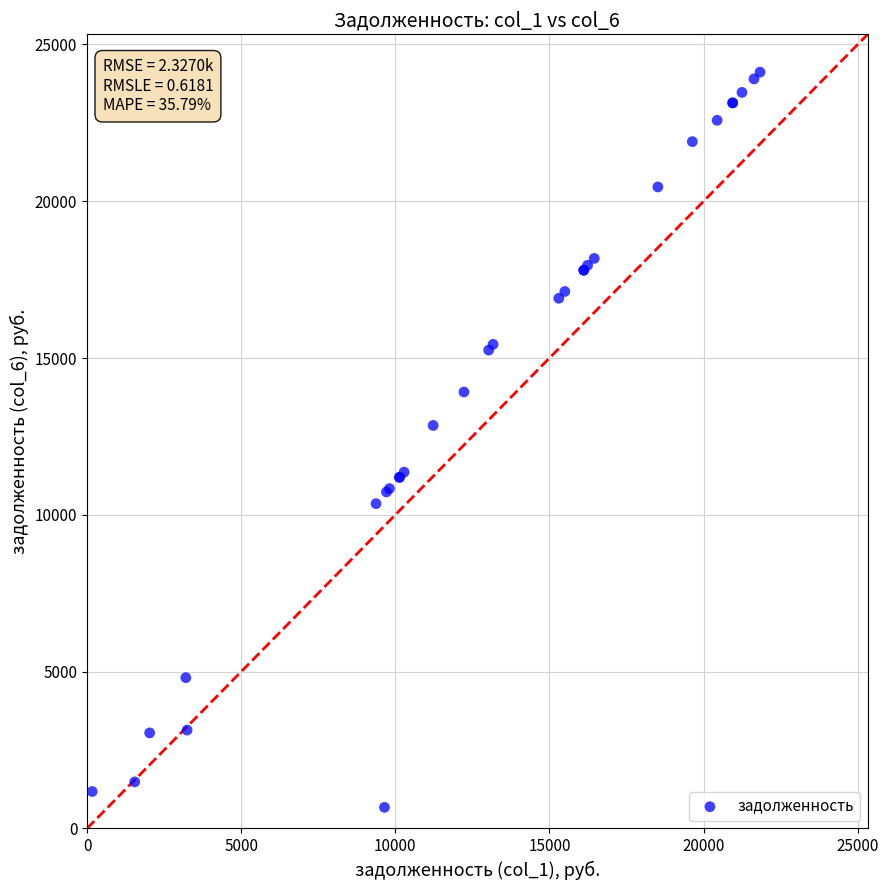

What Y value in the scatter plot is closest to 12394?

12850.6